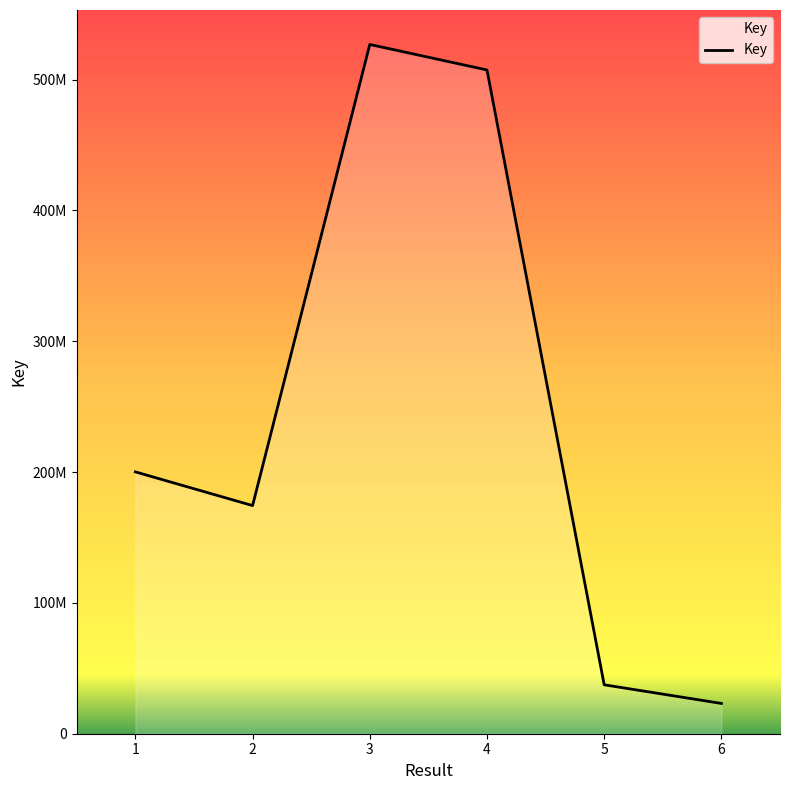

What is the average value?

244869879